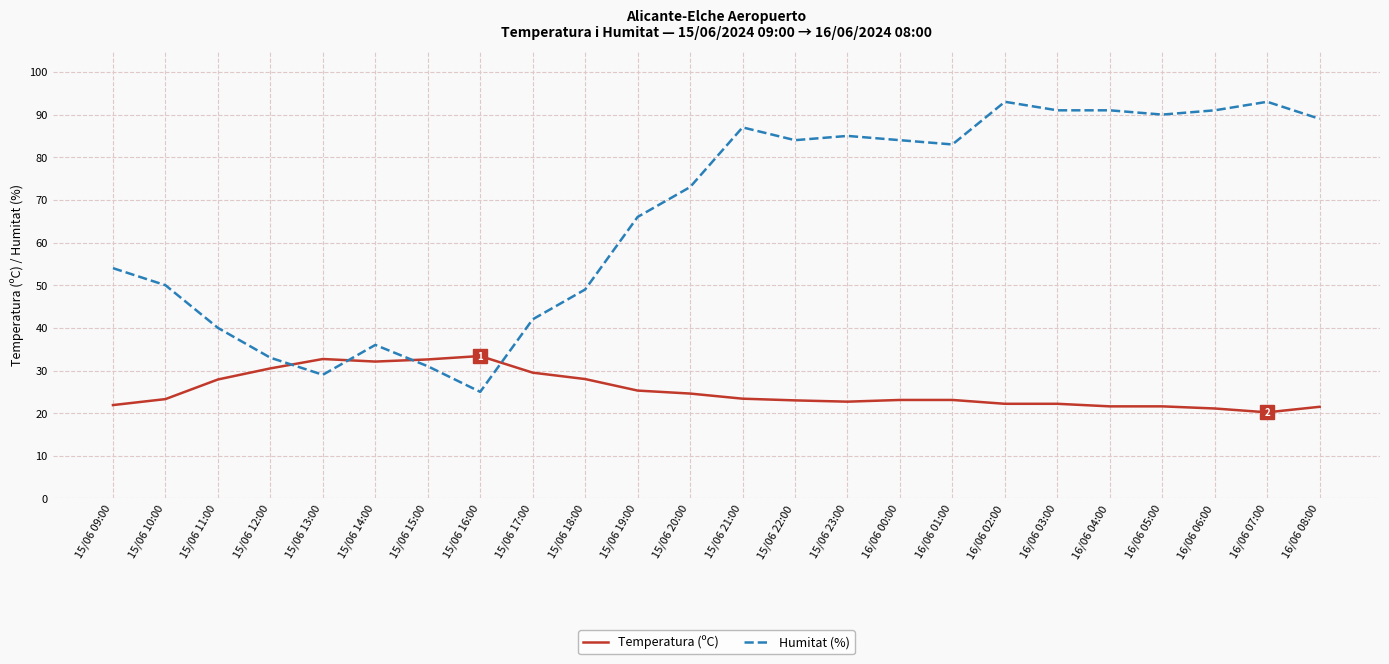

Is the value of Temperatura (ºC) at 15/06 16:00 greater than the value of Humitat (%) at 16/06 03:00?

No